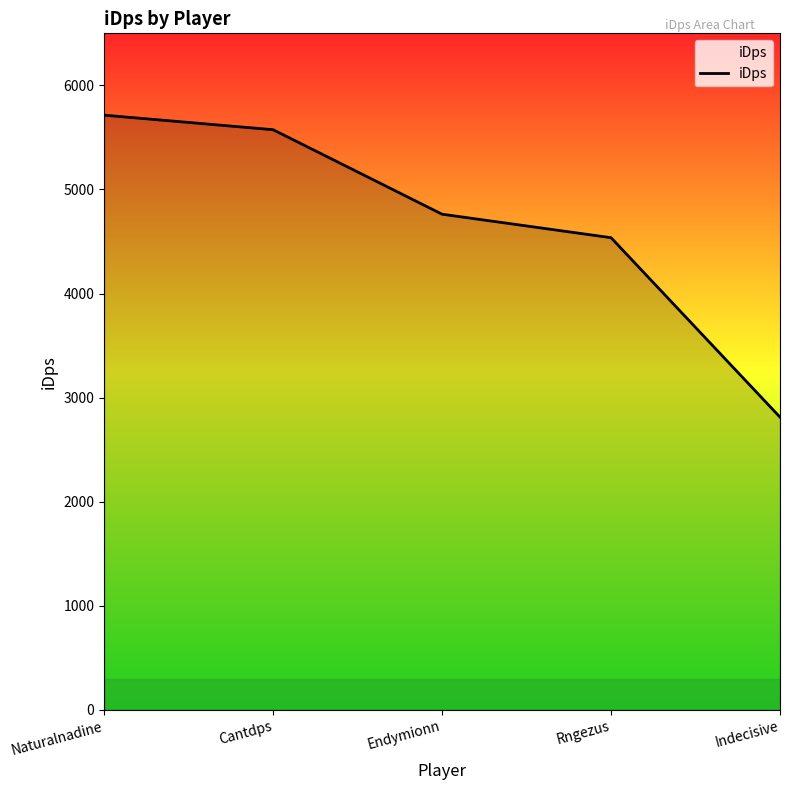

What is the difference between the second highest and minimum values?

2761.3